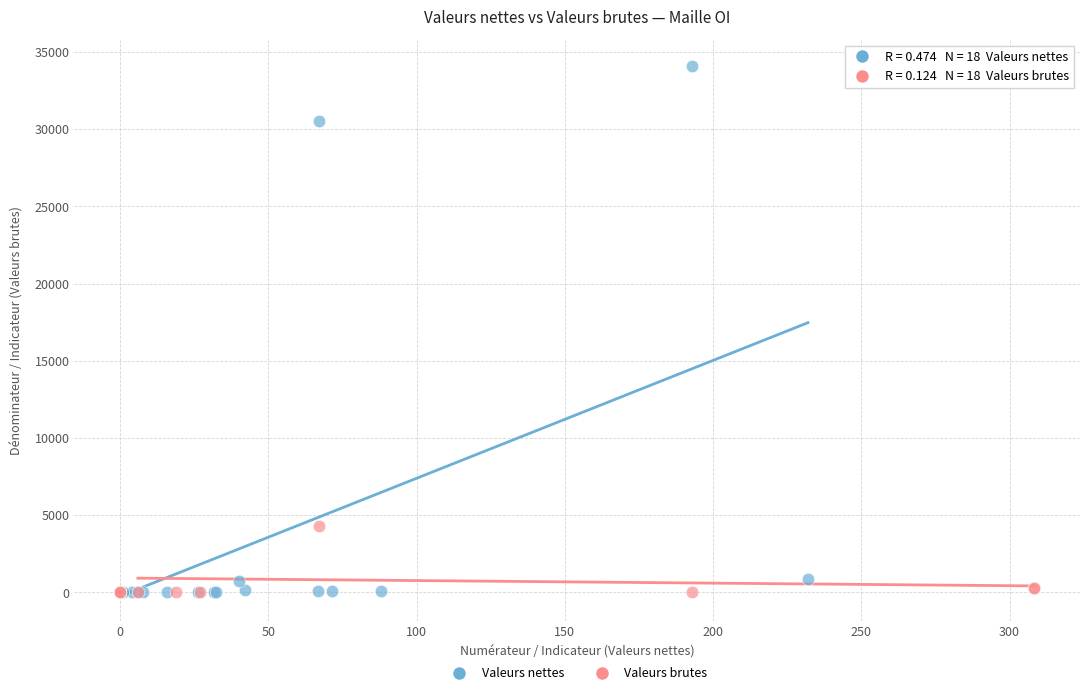

Which series has the widest spread of Y values?

Valeurs nettes